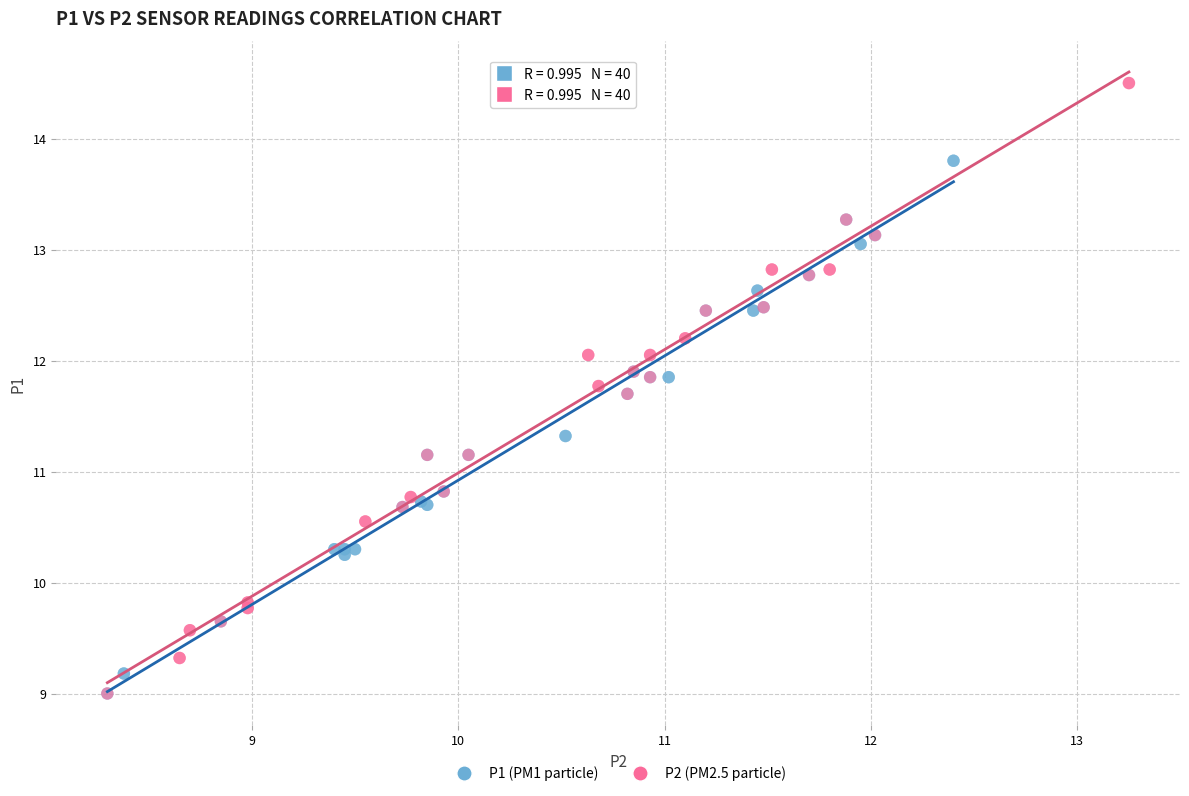

Which series reaches the maximum Y coordinate?

P2 (PM2.5 particle)